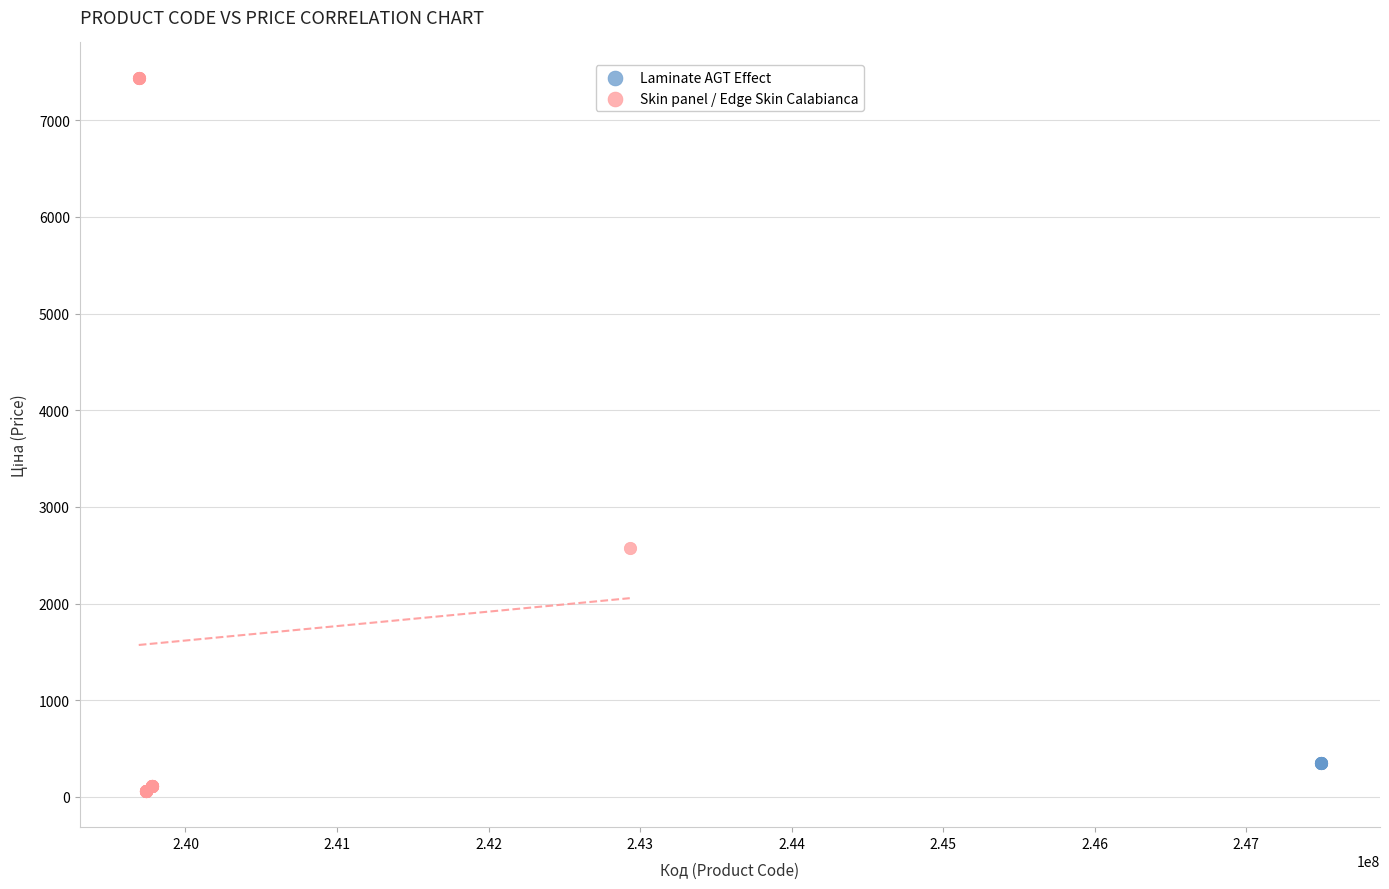

Which series contains the highest Y value?

Skin panel / Edge Skin Calabianca